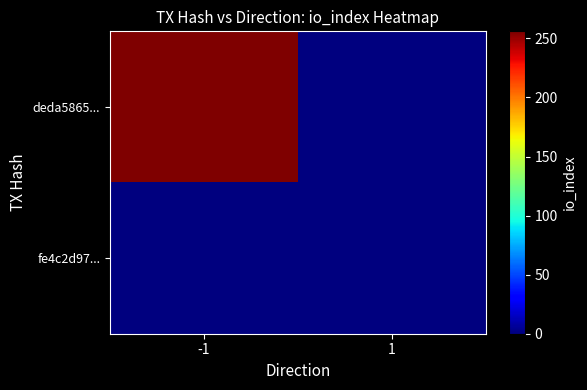

Reading left to right, what are all the values shown in this chart?

deda5865...: -1=256	1=0
fe4c2d97...: -1=0	1=0